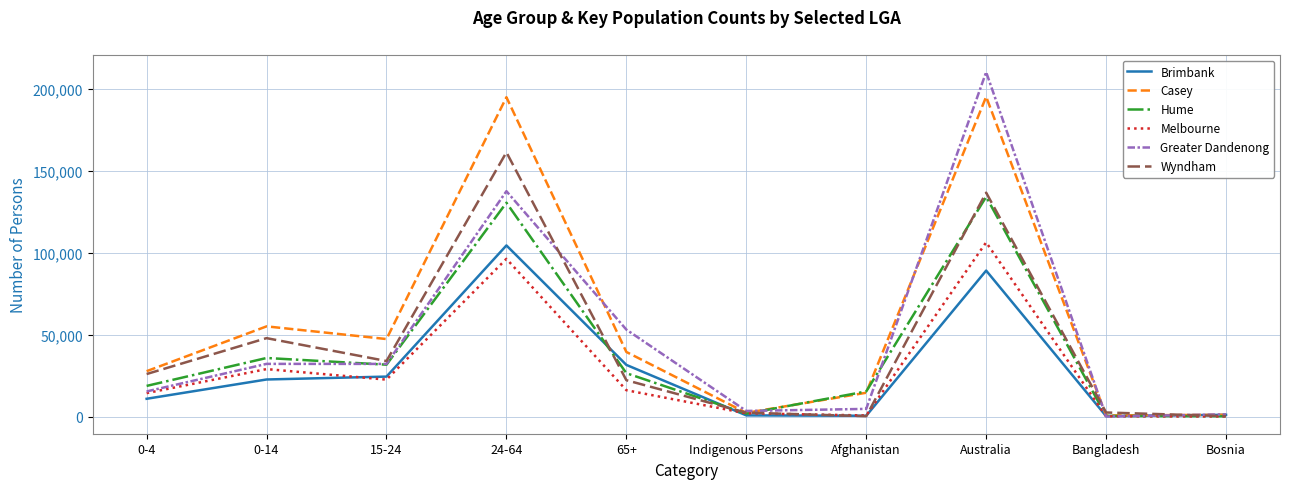

What is the sum of all Brimbank values?

286982